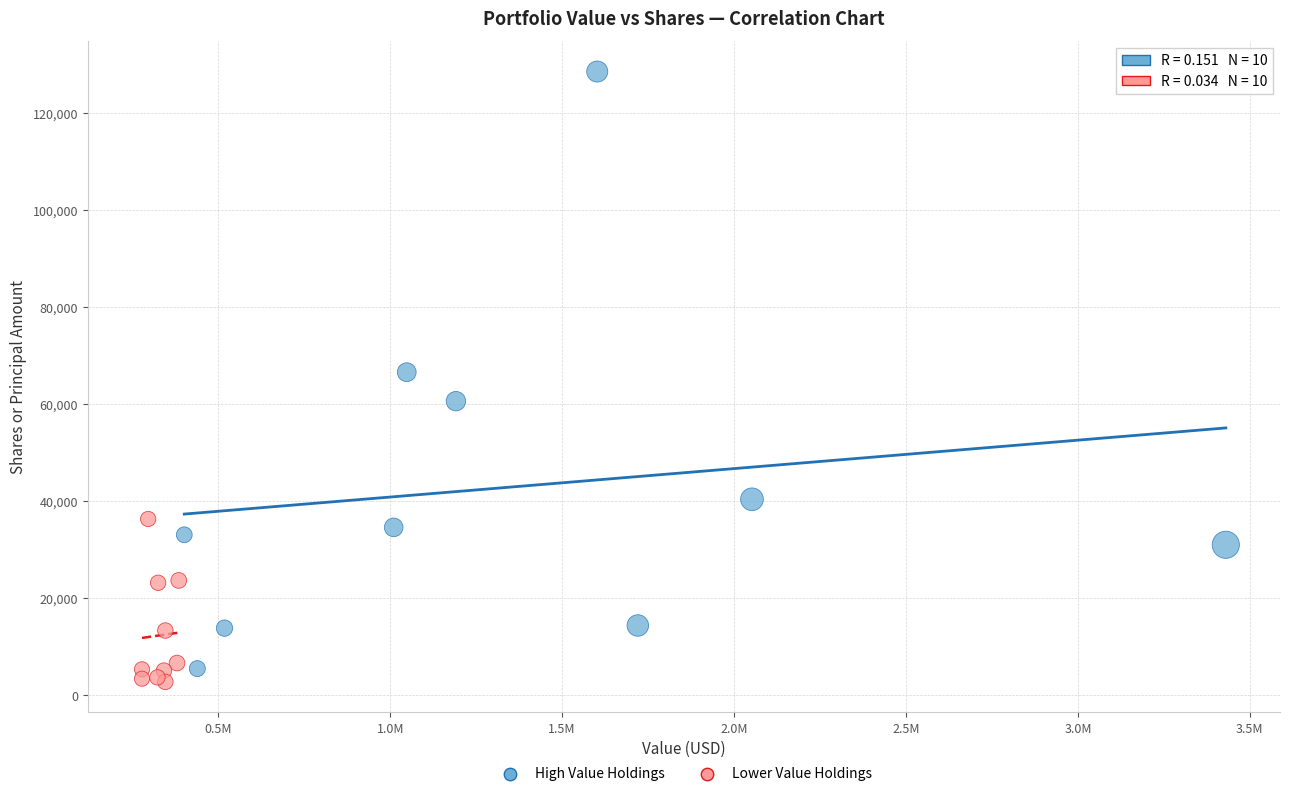

What are all the series names shown in the legend?

High Value Holdings, Lower Value Holdings